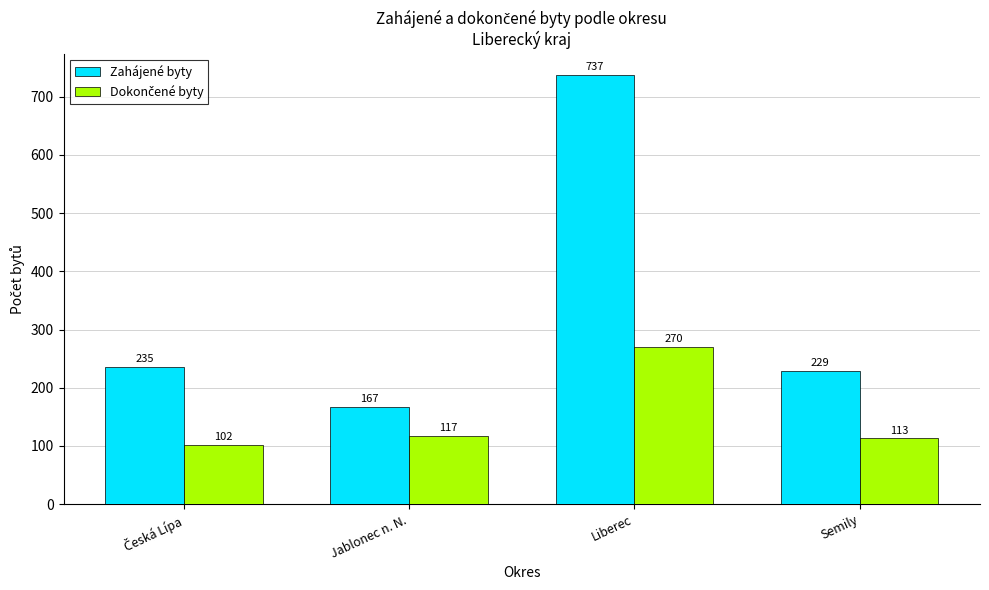

The value of Zahájené byty at Semily is 319. True or false?

False